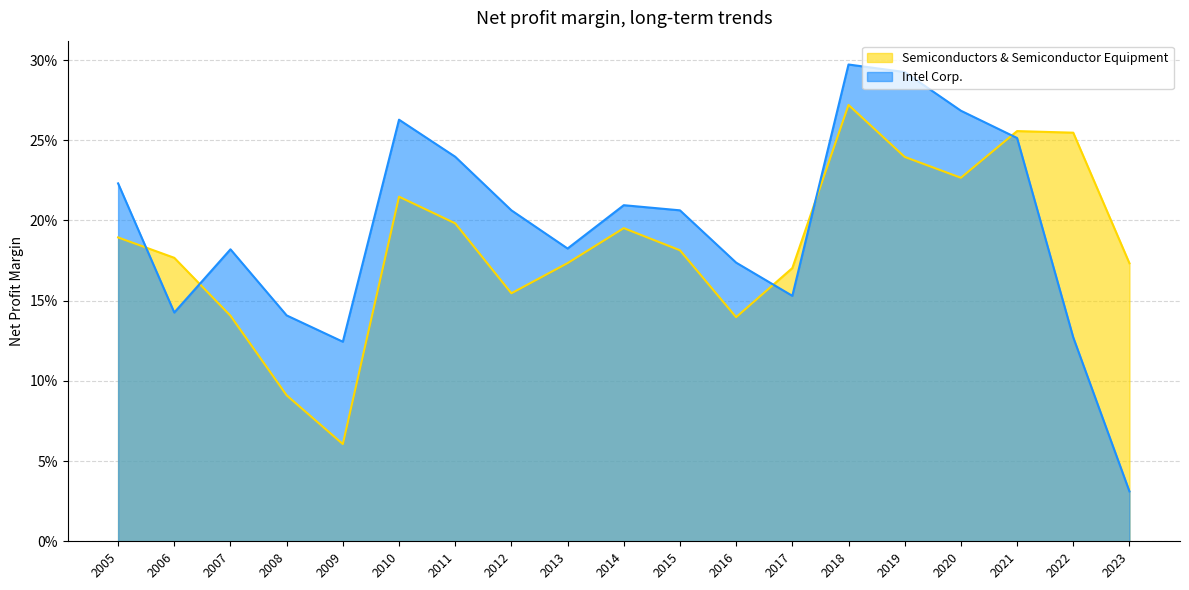

The value of Semiconductors & Semiconductor Equipment at 2011 is 0.3. True or false?

False